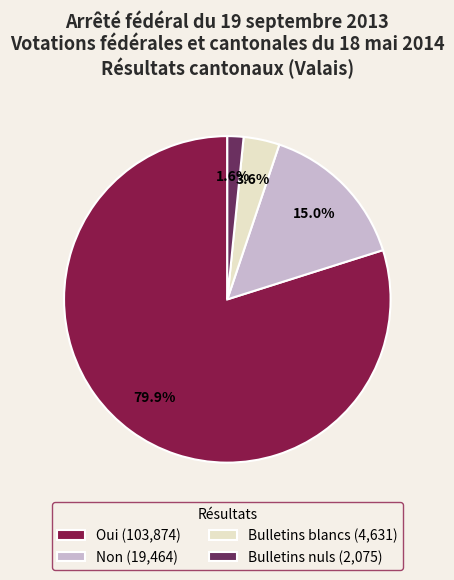

To the nearest percent, what portion does Bulletins nuls represent?

2%